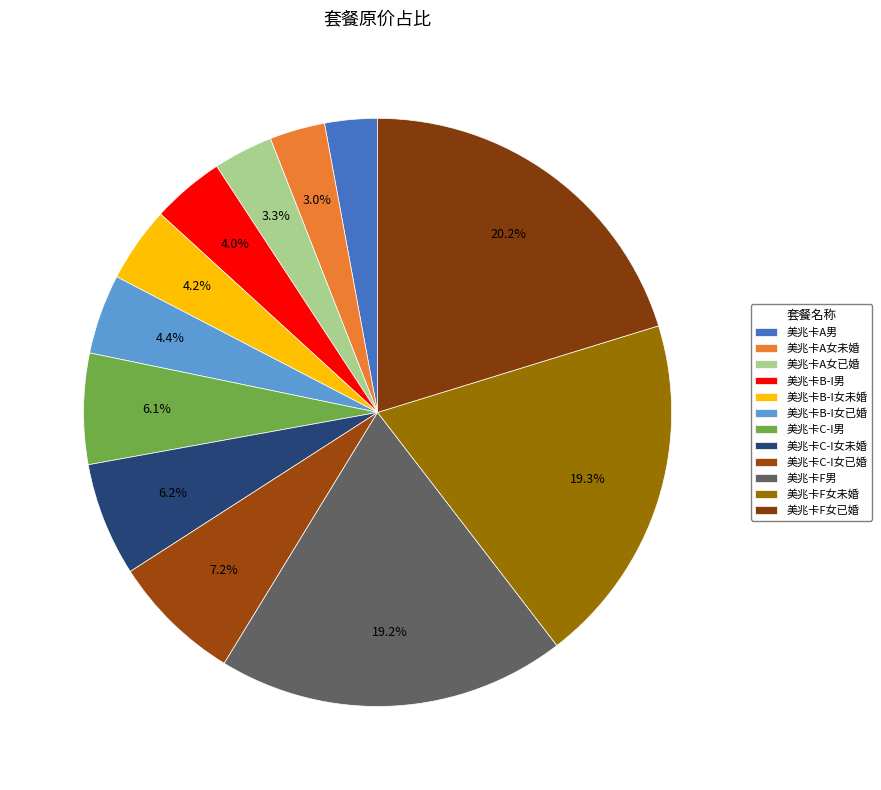

To the nearest percent, what percentage of the pie is 美兆卡B-I女未婚?

4%